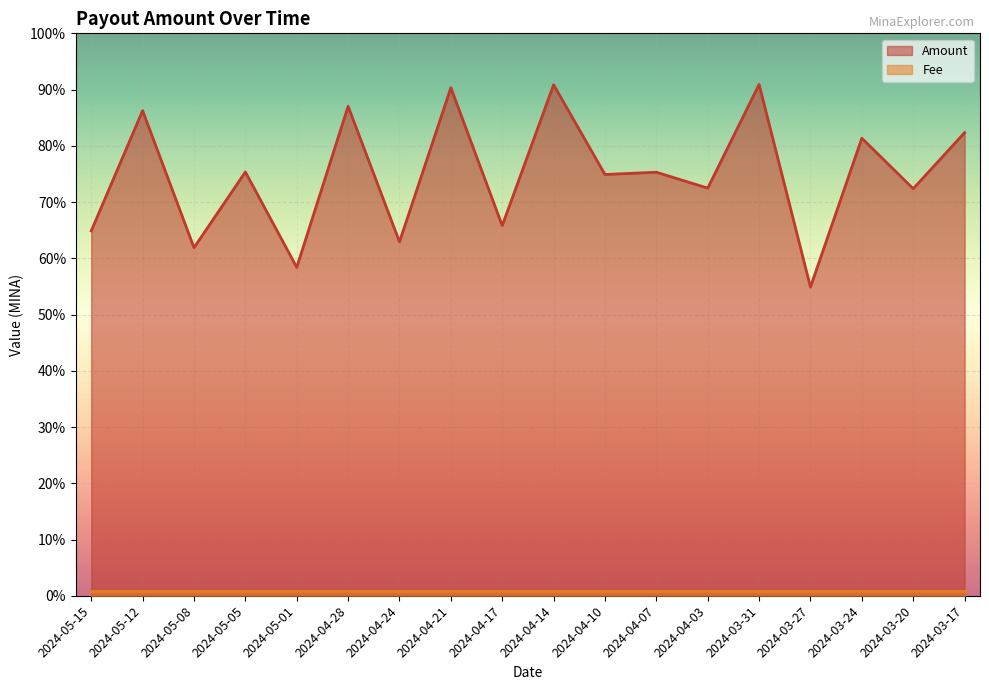

Which category has the highest value across all series?

2024-03-31